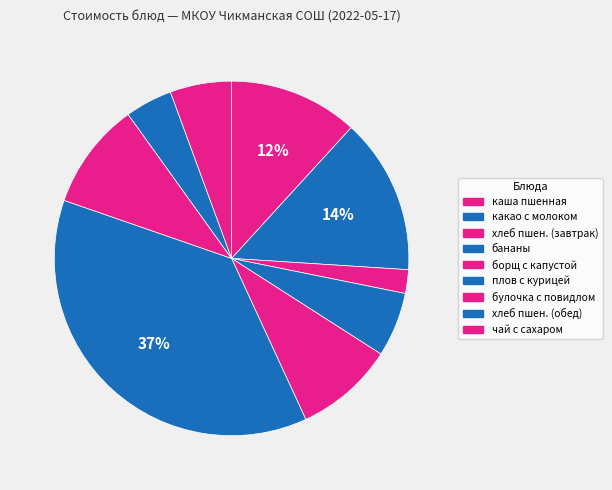

How many segments does this pie chart have?

9